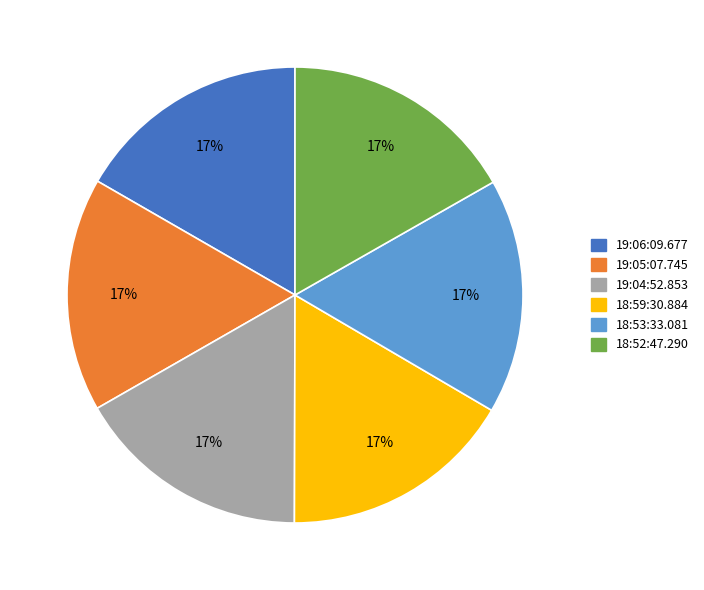

True or false: 18:59:30.884 accounts for 17% of the total.

True